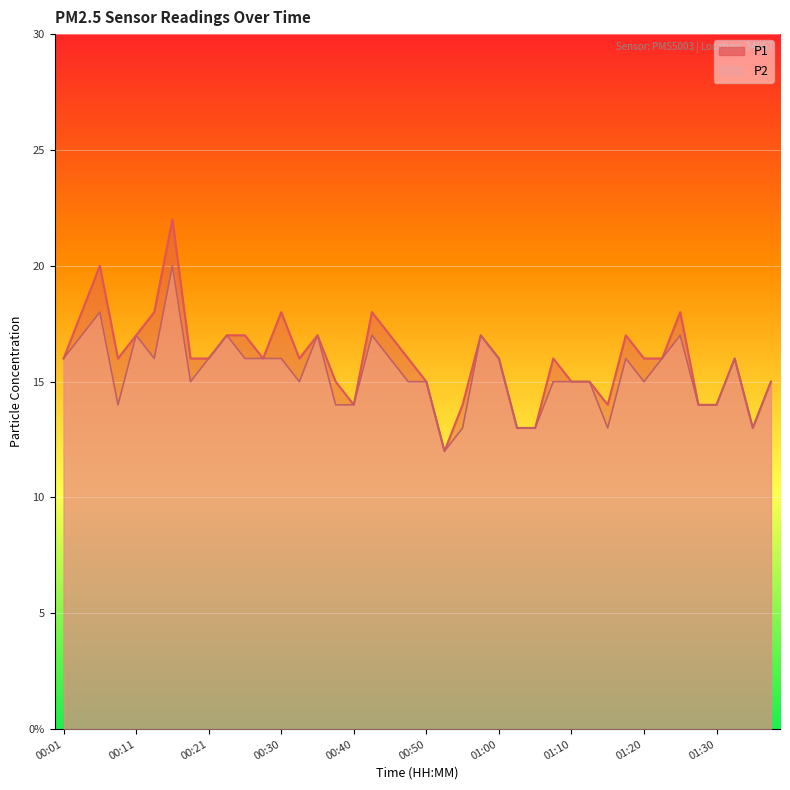

How many categories are shown in the chart?

40